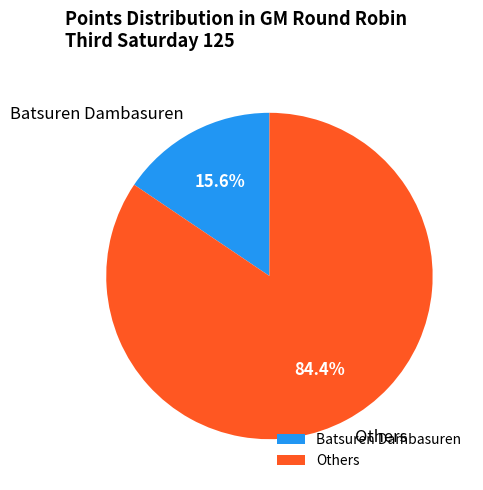

What portion of the pie excludes Batsuren Dambasuren?

84.4%